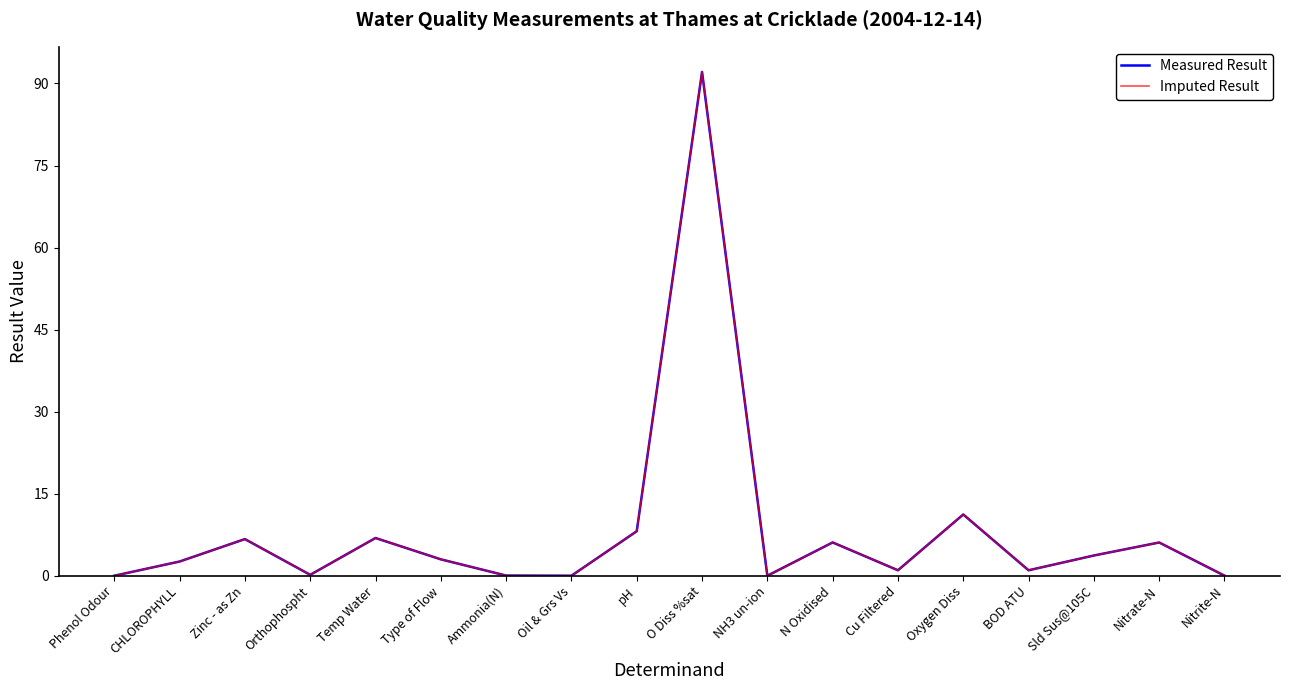

Reading right to left, extract all data points from this chart.

Measured Result: Nitrite-N=0.0	Nitrate-N=6.1	Sld Sus@105C=3.7	BOD ATU=1.0	Oxygen Diss=11.2	Cu Filtered=1.0	N Oxidised=6.1	NH3 un-ion=0.0	O Diss %sat=92.1	pH=8.1	Oil & Grs Vs=0.0	Ammonia(N)=0.0	Type of Flow=3.0	Temp Water=6.9	Orthophospht=0.2	Zinc - as Zn=6.7	CHLOROPHYLL=2.6	Phenol Odour=0.0
Imputed Result: Nitrite-N=0.0	Nitrate-N=6.1	Sld Sus@105C=3.7	BOD ATU=1.0	Oxygen Diss=11.2	Cu Filtered=1.0	N Oxidised=6.1	NH3 un-ion=0.0	O Diss %sat=92.1	pH=8.1	Oil & Grs Vs=0.0	Ammonia(N)=0.0	Type of Flow=3.0	Temp Water=6.9	Orthophospht=0.2	Zinc - as Zn=6.7	CHLOROPHYLL=2.6	Phenol Odour=0.0